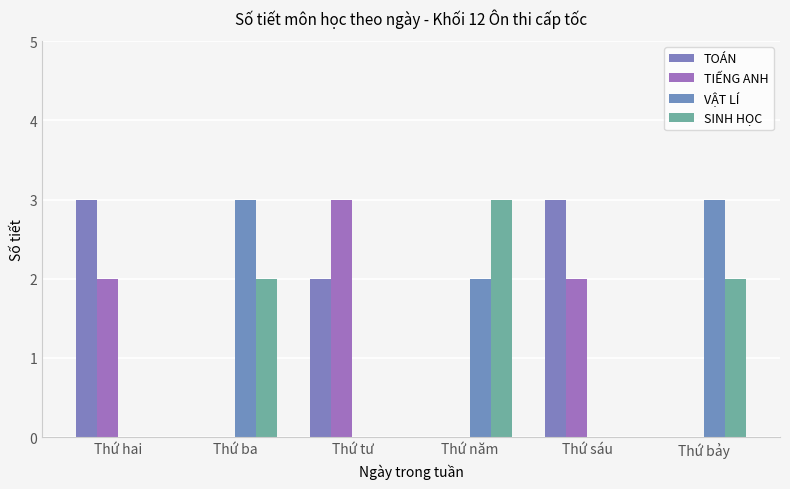

Count the number of data series in this chart.

4